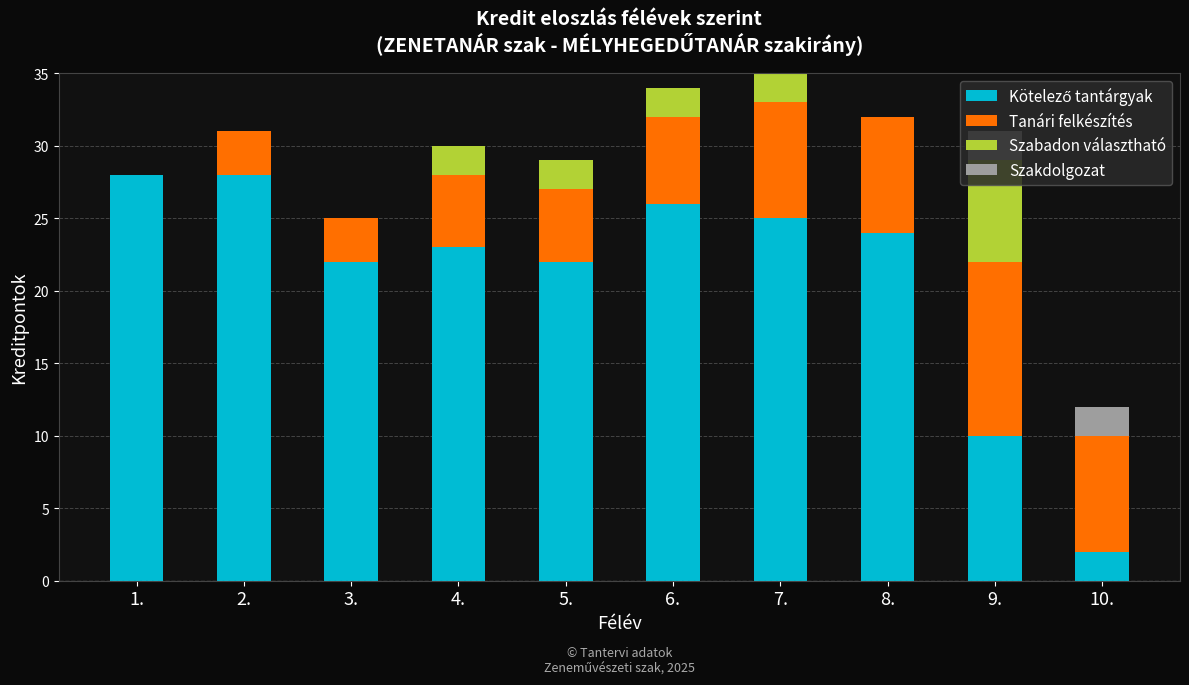

What is the total value across all series at 1.?

28